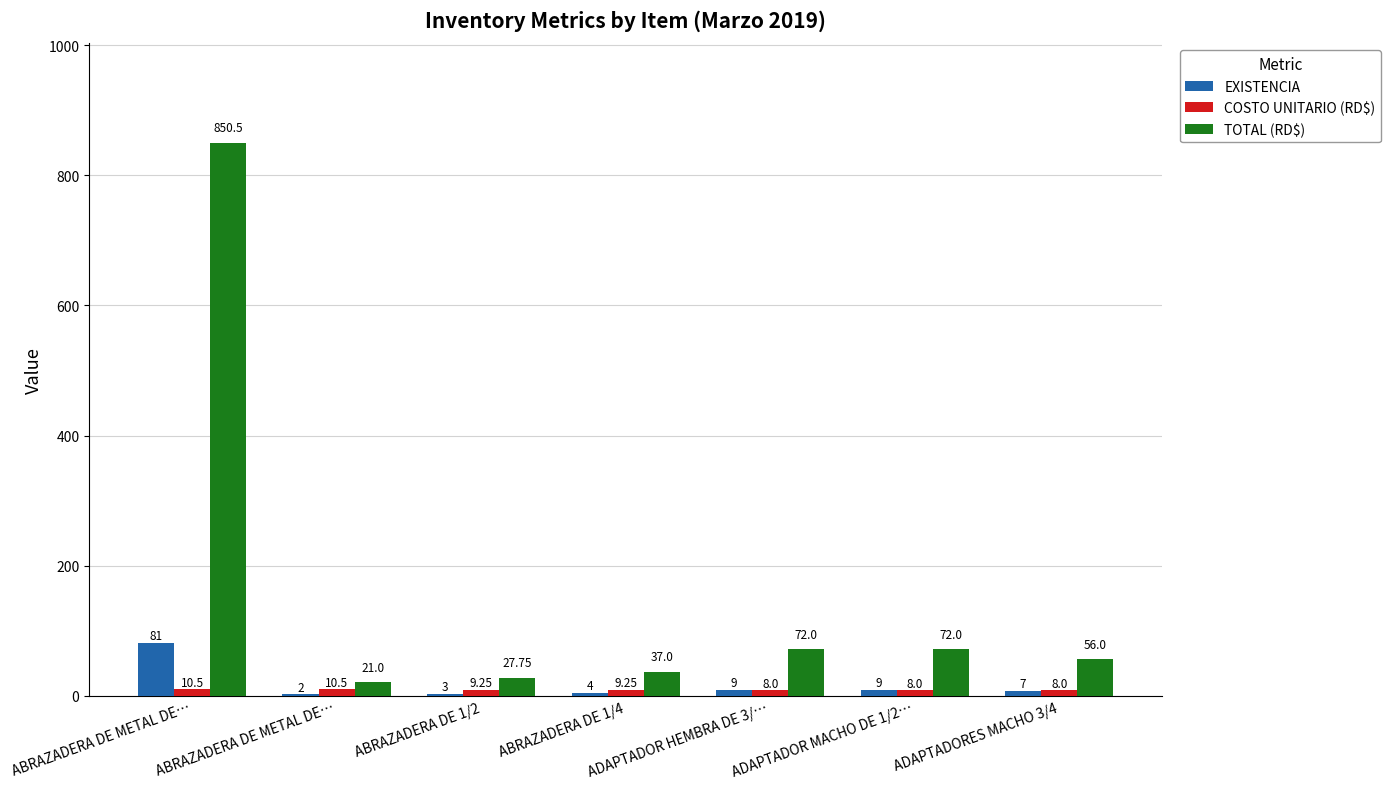

At ABRAZADERA DE METAL DE…, list the series in order from largest to smallest.

TOTAL (RD$), EXISTENCIA, COSTO UNITARIO (RD$)